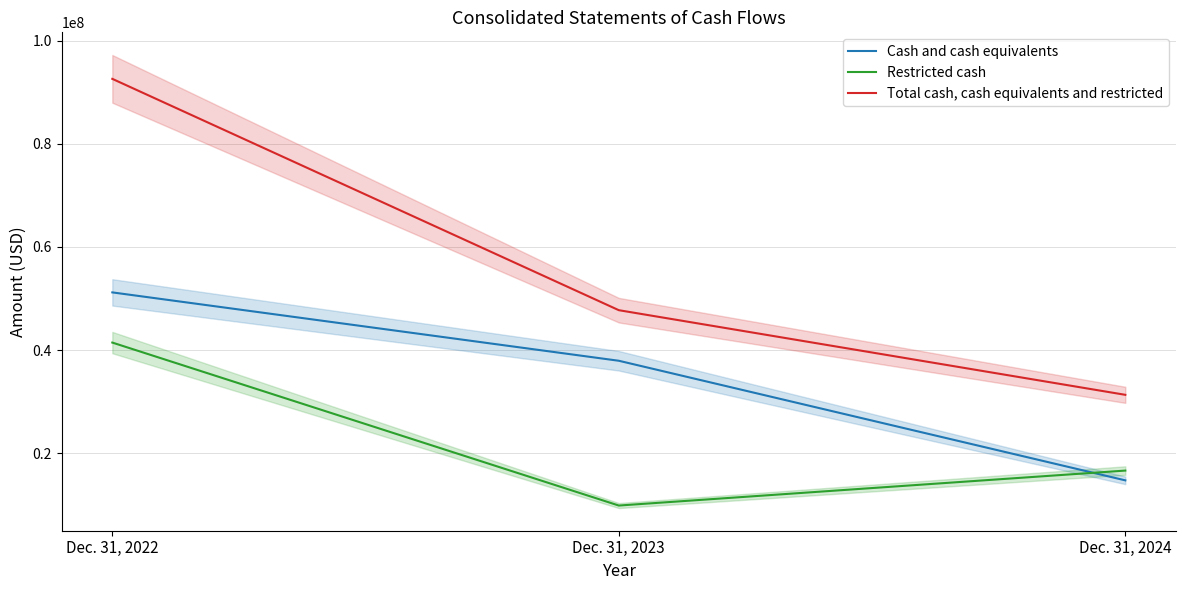

List the labels in order of Restricted cash value, smallest first.

Dec. 31, 2023, Dec. 31, 2024, Dec. 31, 2022